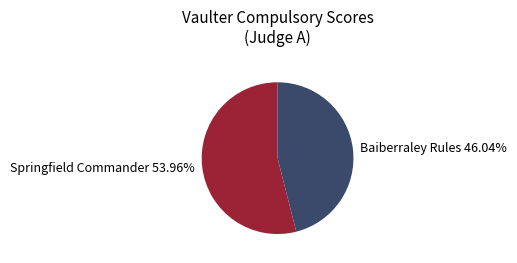

Is the sum of Springfield Commander 53.96% and Baiberraley Rules 46.04% greater than half?

Yes